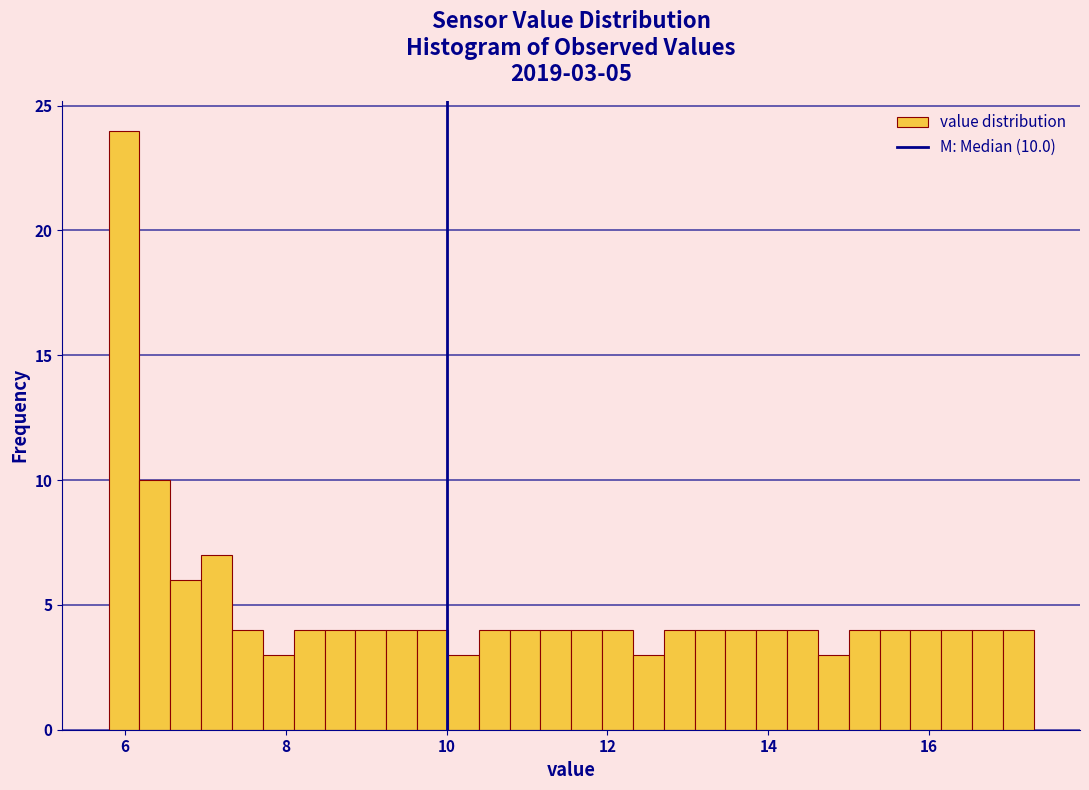

Around what value on the x-axis is the tallest bar? Give the approximate position of its centre, as read against the axis.

6.0